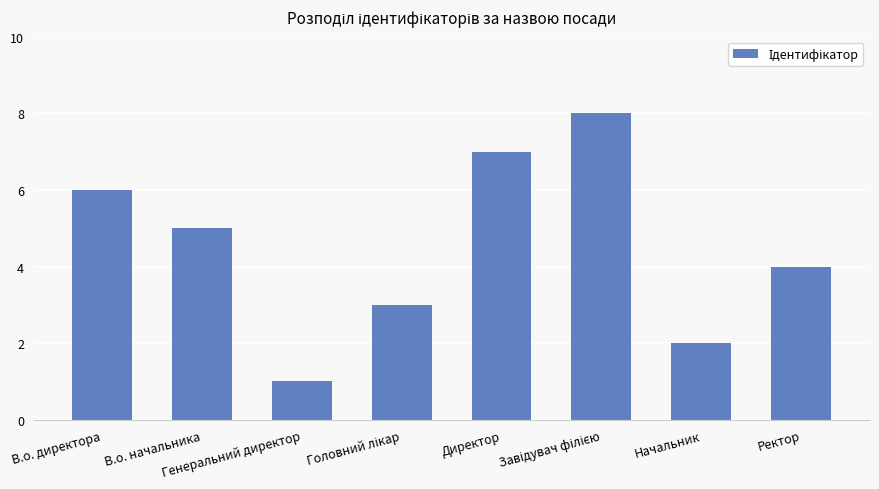

What is the greatest value displayed?

8